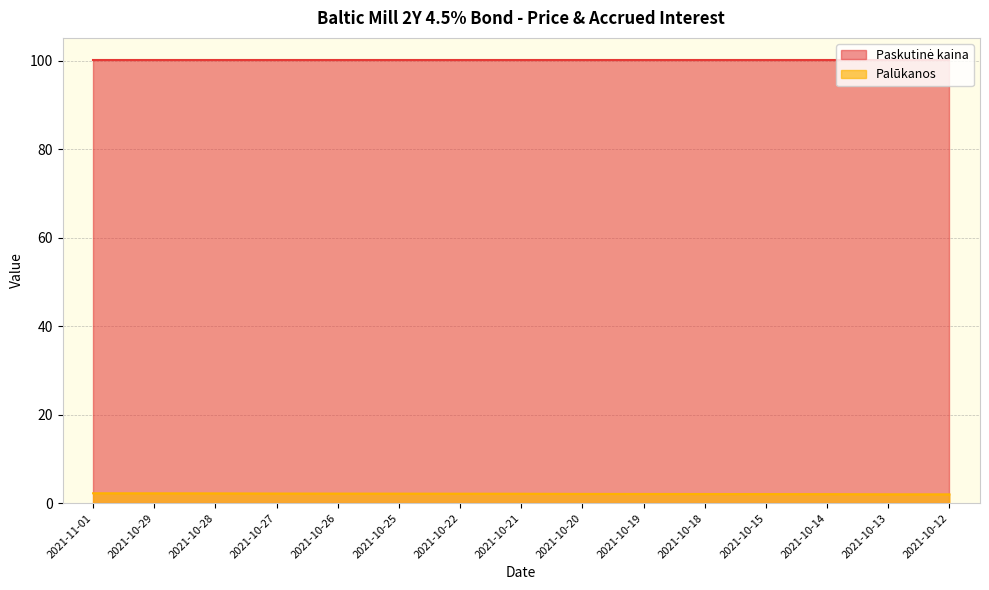

Which category has the lowest value across all series?

2021-10-12